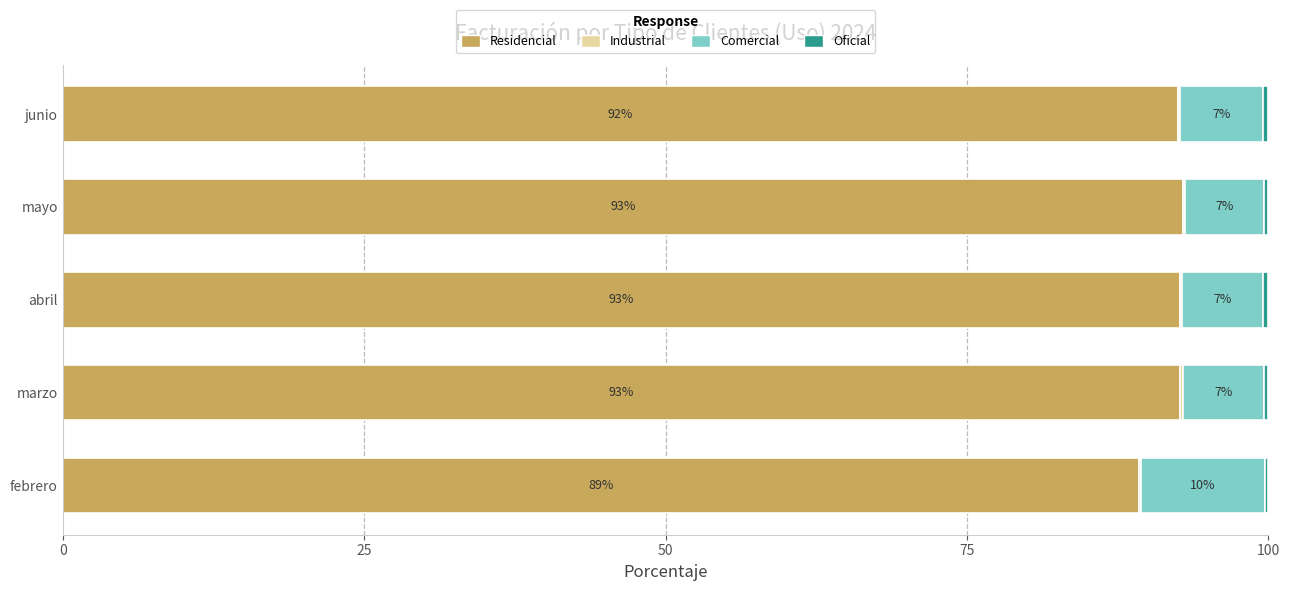

Rank the series by their maximum value, from lowest to highest.

Industrial, Oficial, Comercial, Residencial